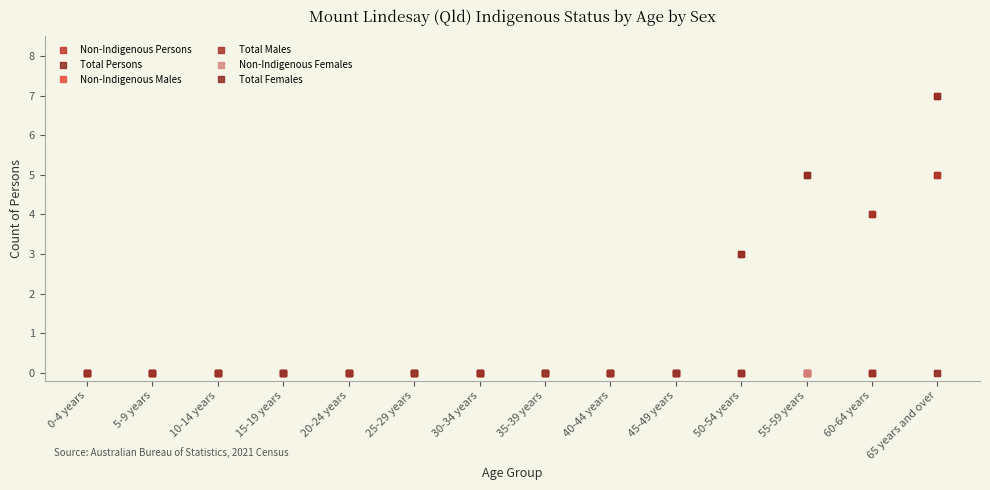

Which has a higher value, 45-49 years or 30-34 years?

45-49 years